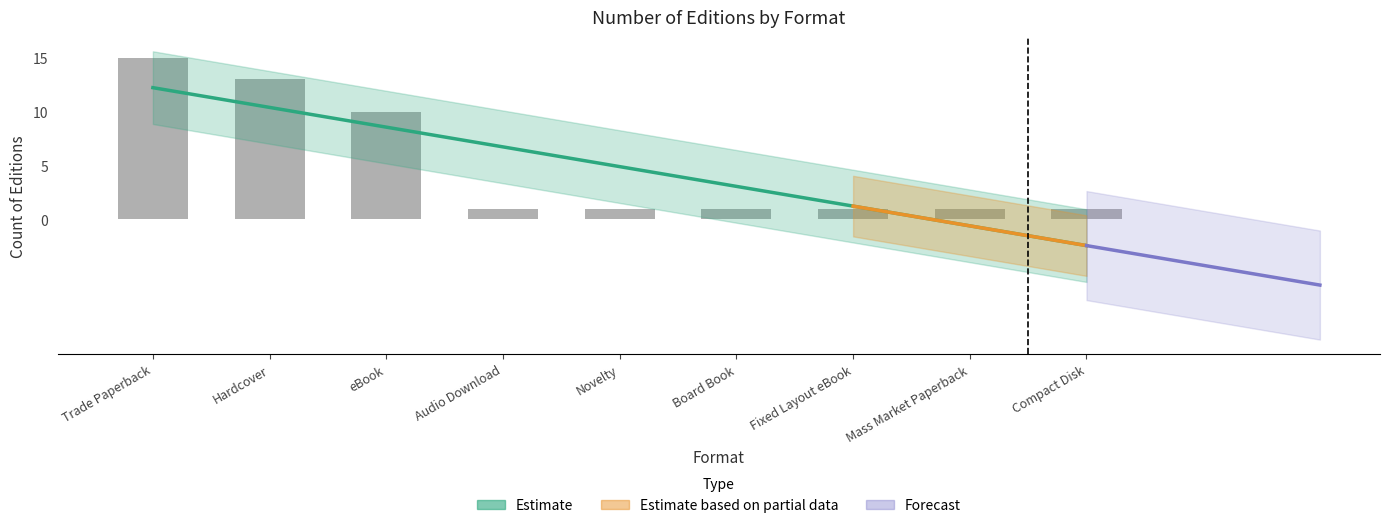

What is the sum of the values at Trade Paperback and eBook?

25